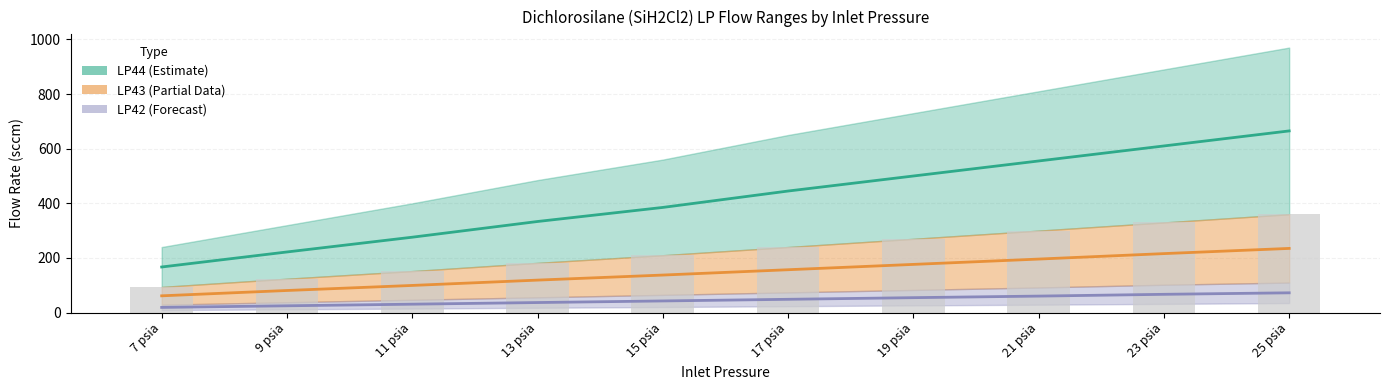

Which has a higher value, 9 psia or 15 psia?

15 psia